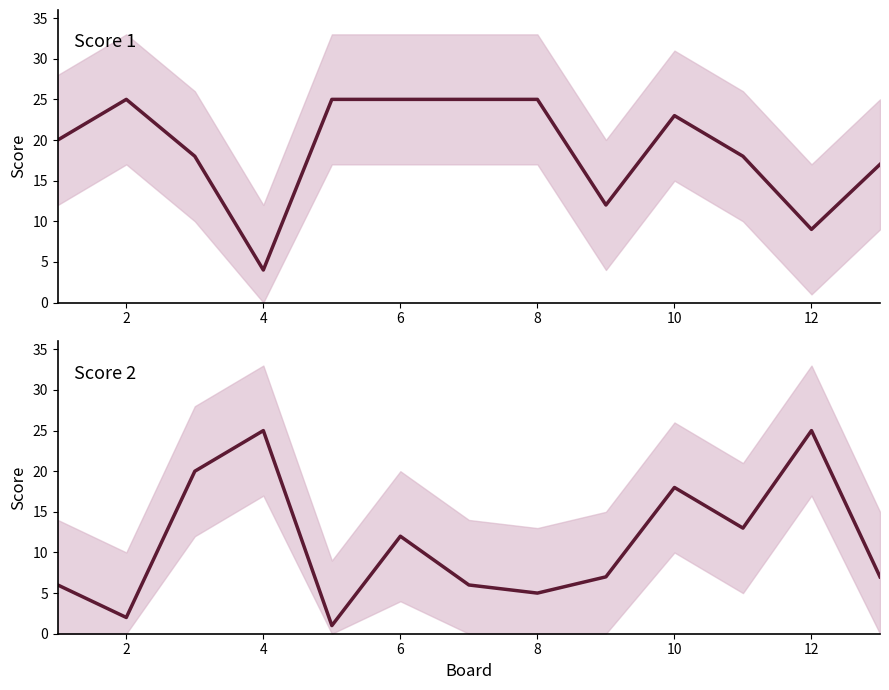

How many data points in Score 1 are above 20?

6